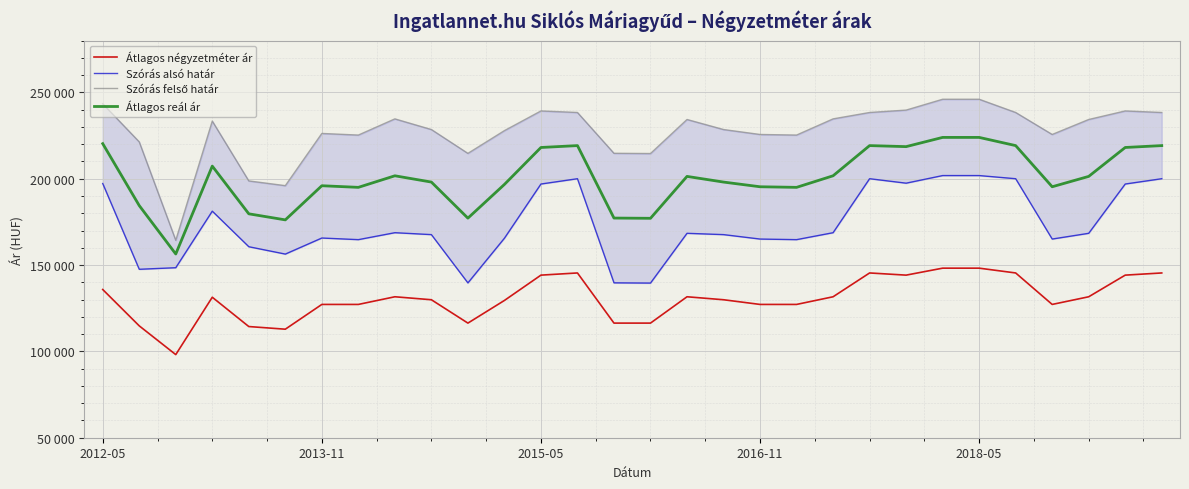

Which series changed the most between 2012-05 and 22?

Átlagos négyzetméter ár